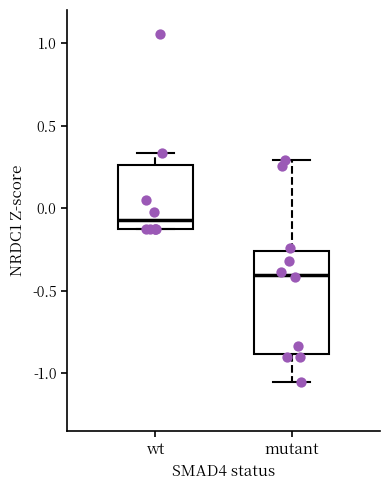

Where is the upper edge of the box for wt on the y-axis? The values are not printed on the chart, so give them approximately, as read against the axis.

0.25